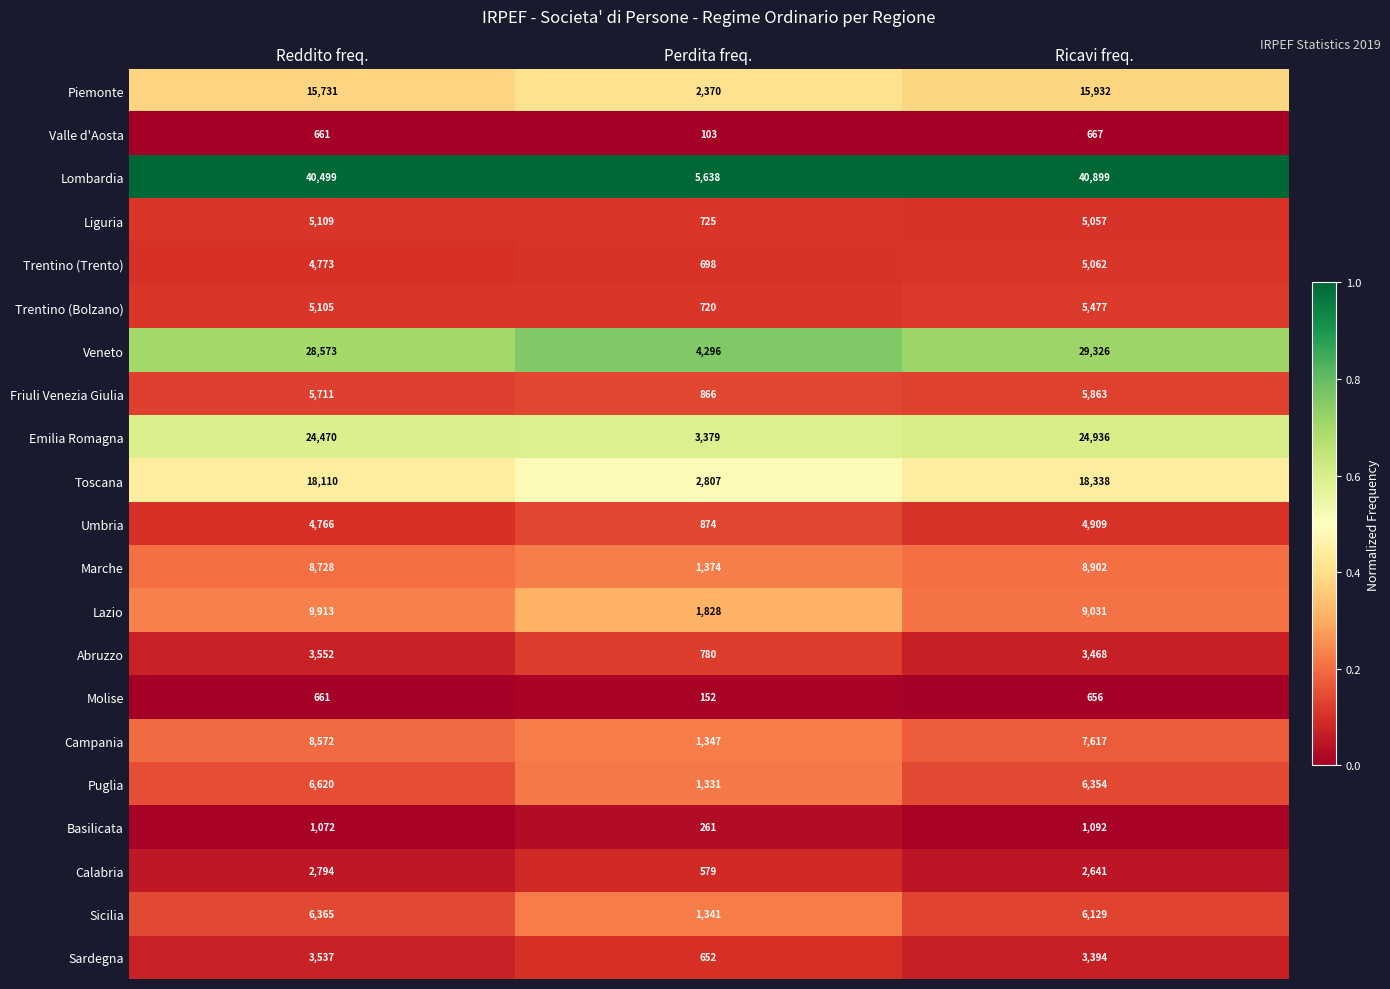

Is it true that Valle d'Aosta equals 661 at Reddito freq.?

True